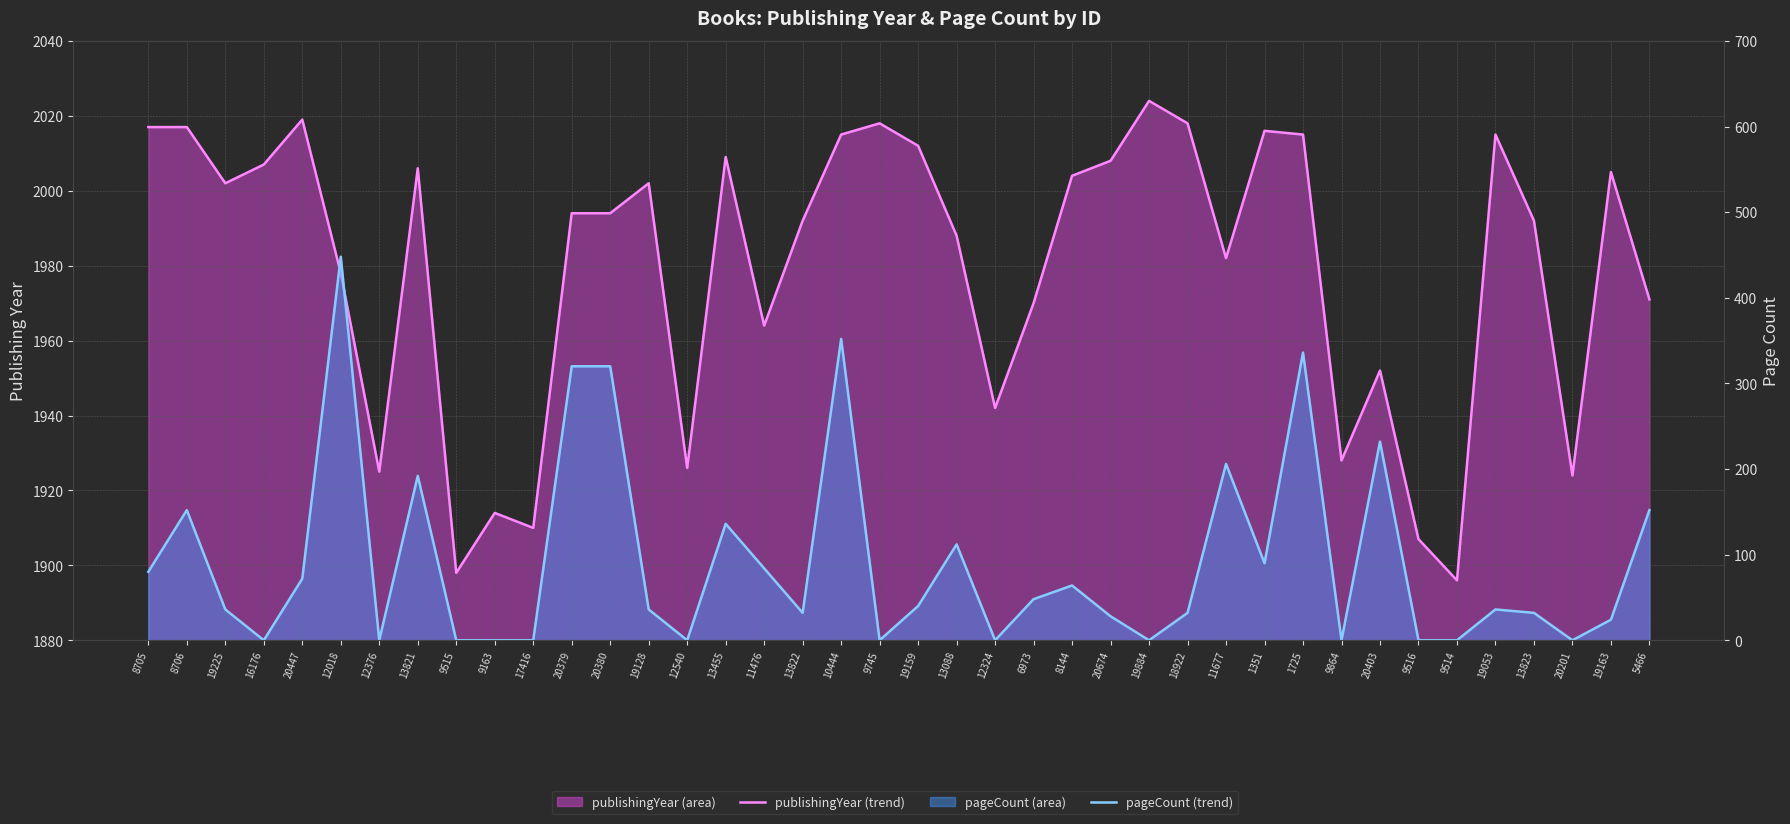

At which label does publishingYear (trend) reach its peak?

19884